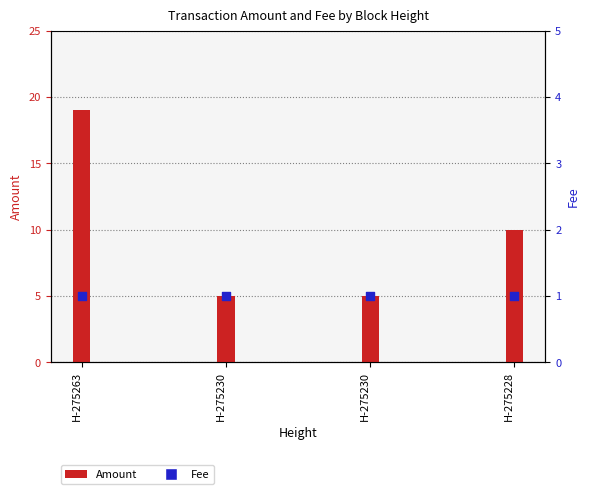

What is the total value across all series at H-275263?

20